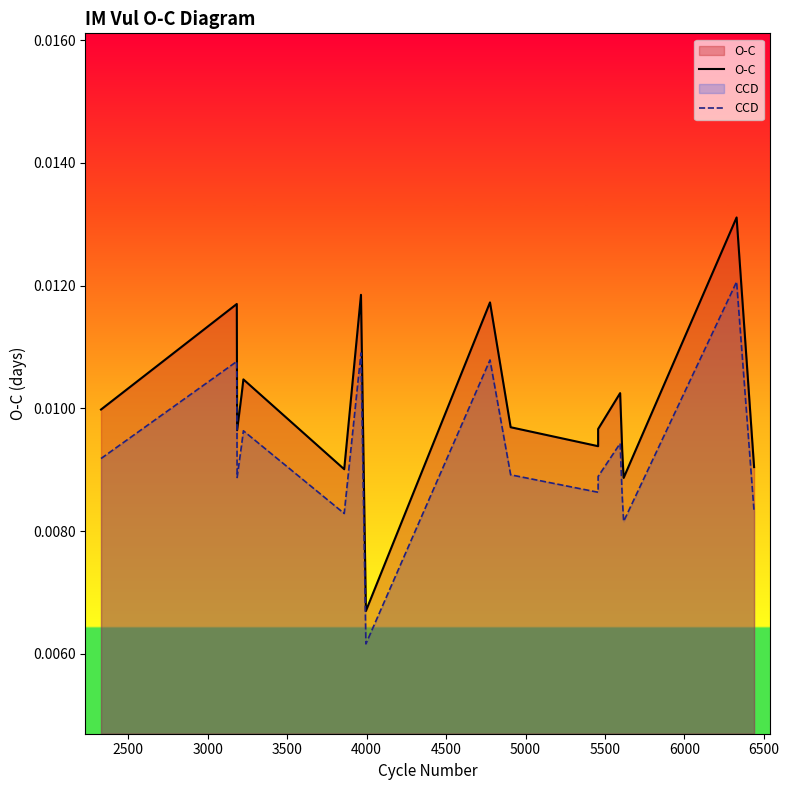

True or false: O-C and CCD cross at least once.

False